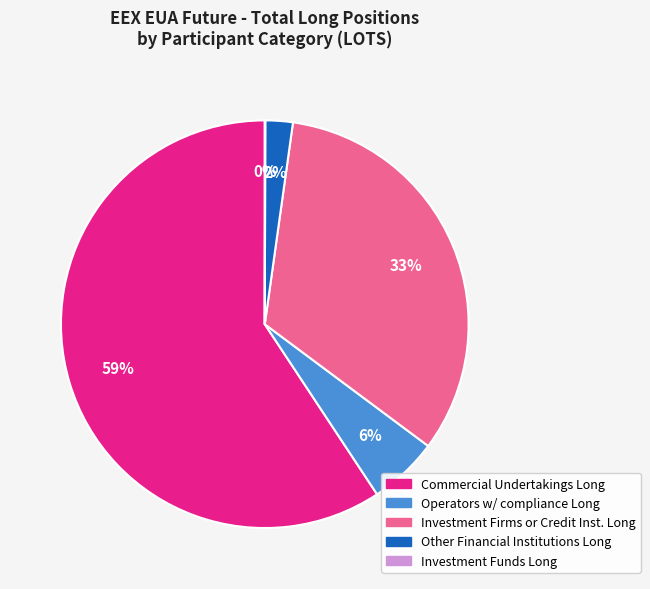

To the nearest percent, what is the difference between the largest and smallest slice percentages?

59%